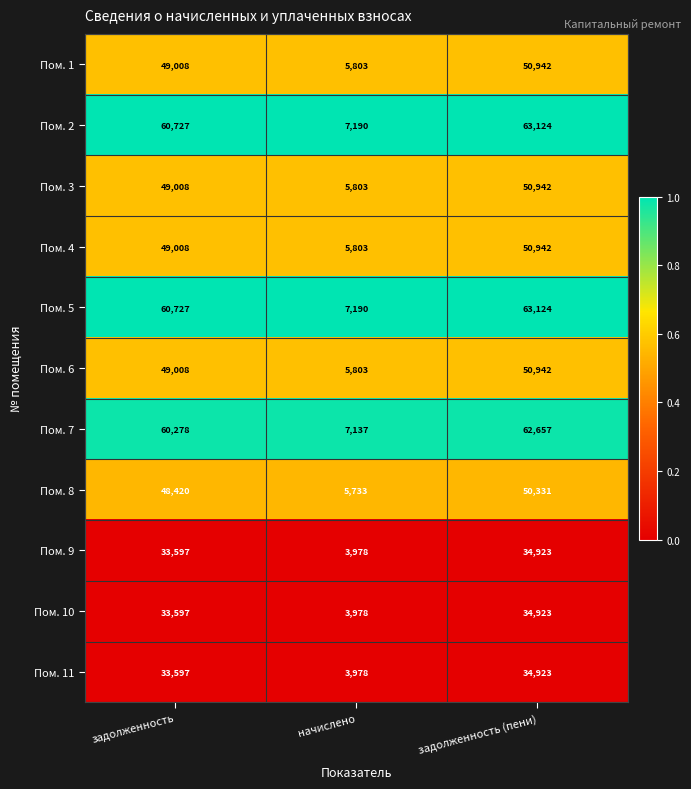

List the labels in order of Пом. 7 value, smallest first.

начислено, задолженность, задолженность (пени)